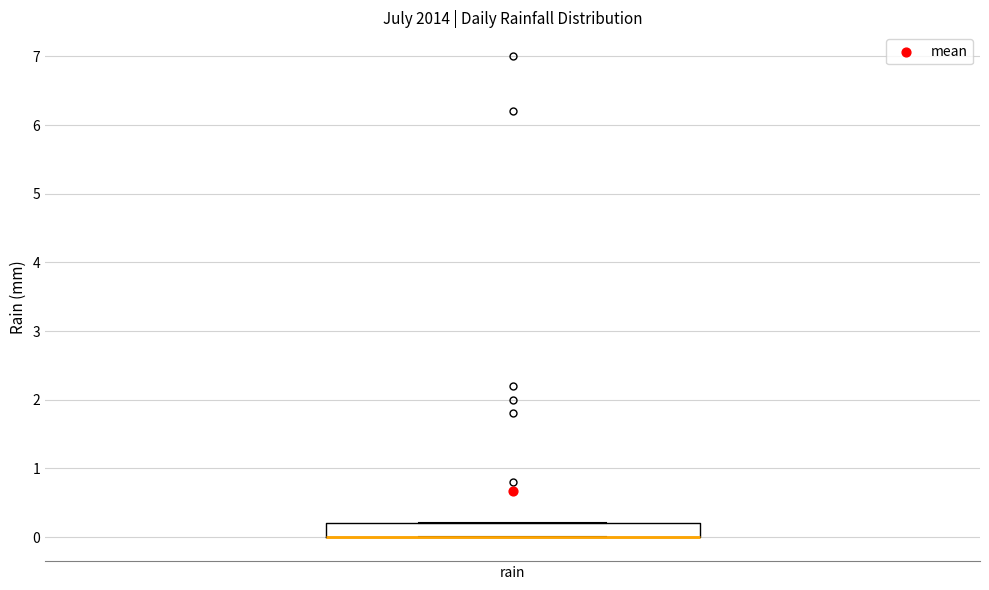

Transcribe this box plot: give where the median line is, the range the box spans, and where the two whiskers end, as read against the y-axis. The values are not printed on the chart, so give them approximately, as read against the axis.

median 0.0 (drawn on the box's lower edge), box 0.0 to 0.2, whiskers 0.0 to 0.2